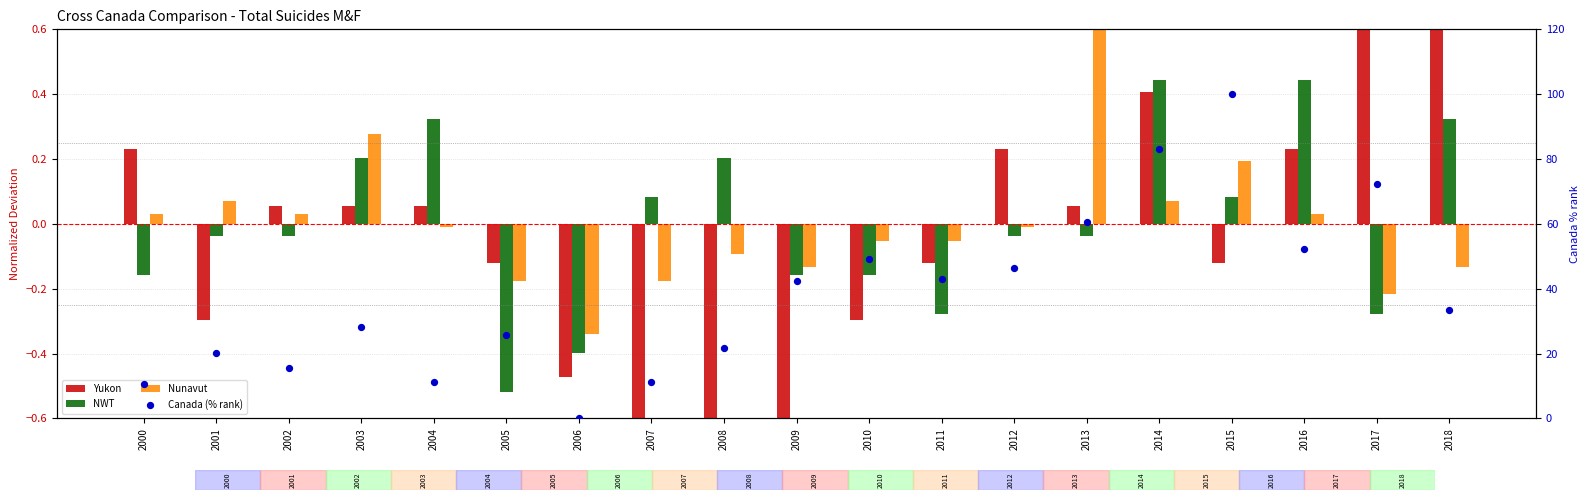

Which series reaches the minimum Y coordinate?

Yukon